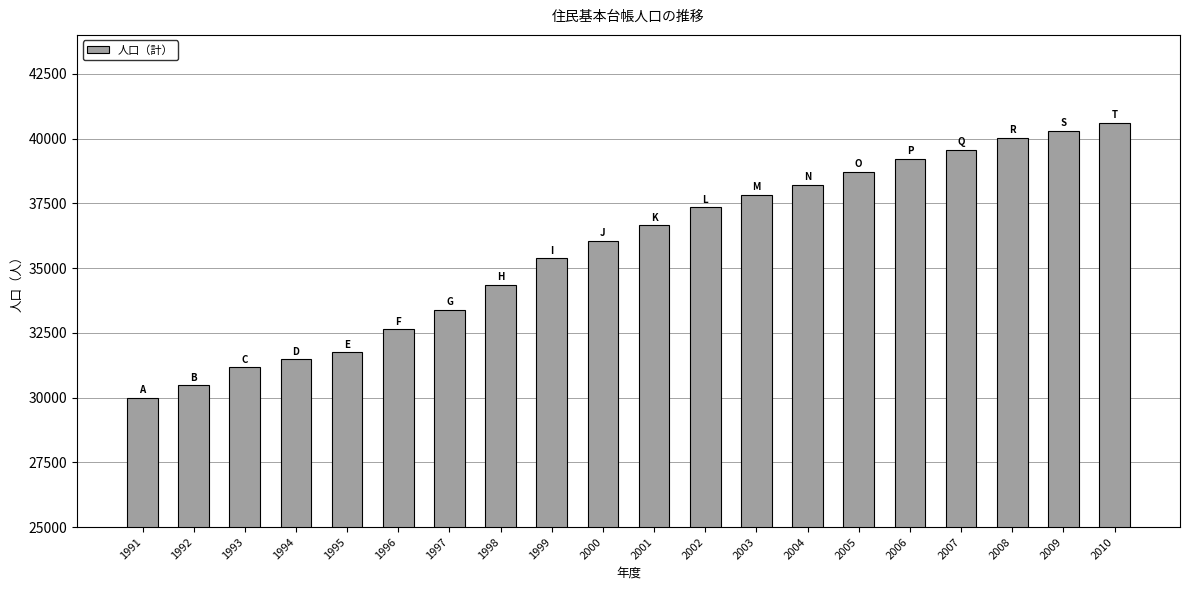

The value at 2009 is 40298. True or false?

True